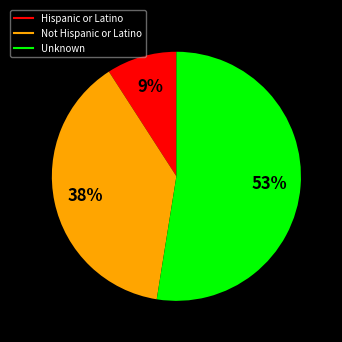

Which category has the smallest portion of the pie?

Hispanic or Latino